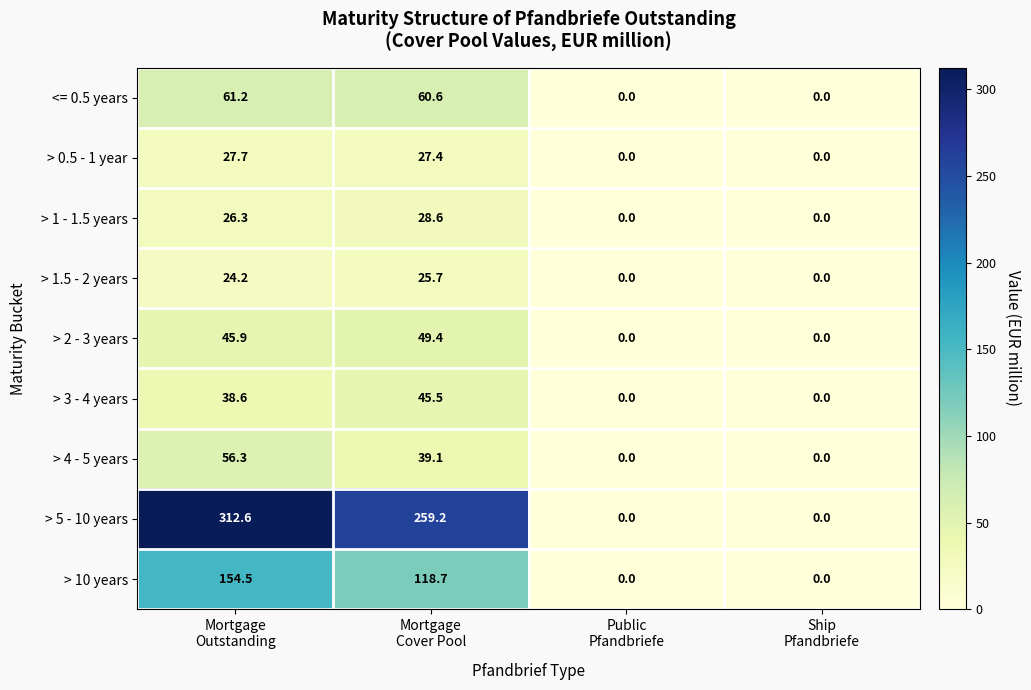

Which series has the widest spread of values?

> 5 - 10 years